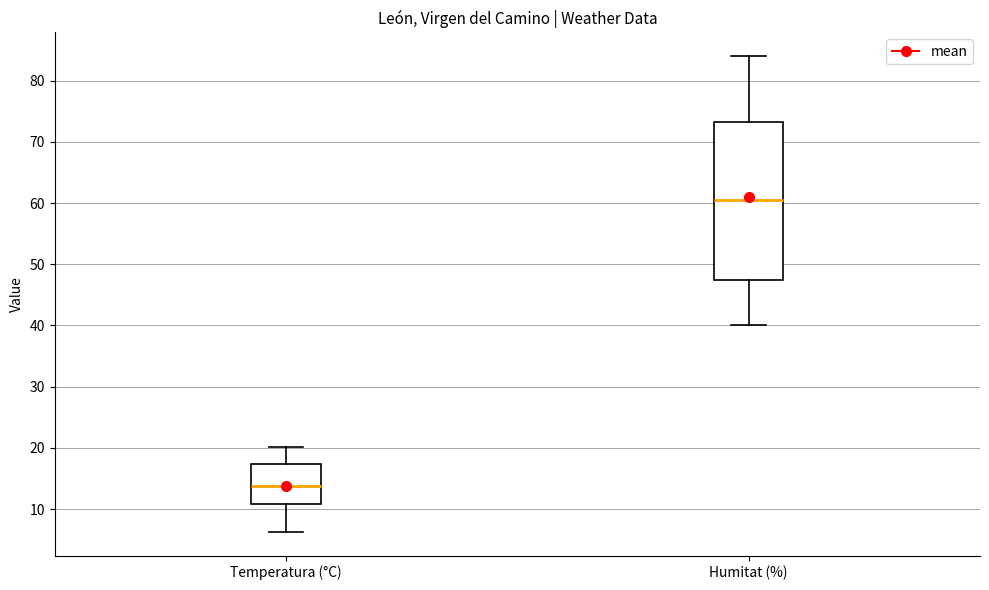

Reading left to right, read every box against the y-axis: the position of its median line, the range the box covers, and the ends of its whiskers. The values are not printed on the chart, so give them approximately, as read against the axis.

Temperatura (°C): median 14, box 11 to 17, whiskers 6 to 20
Humitat (%): median 61, box 48 to 73, whiskers 40 to 84